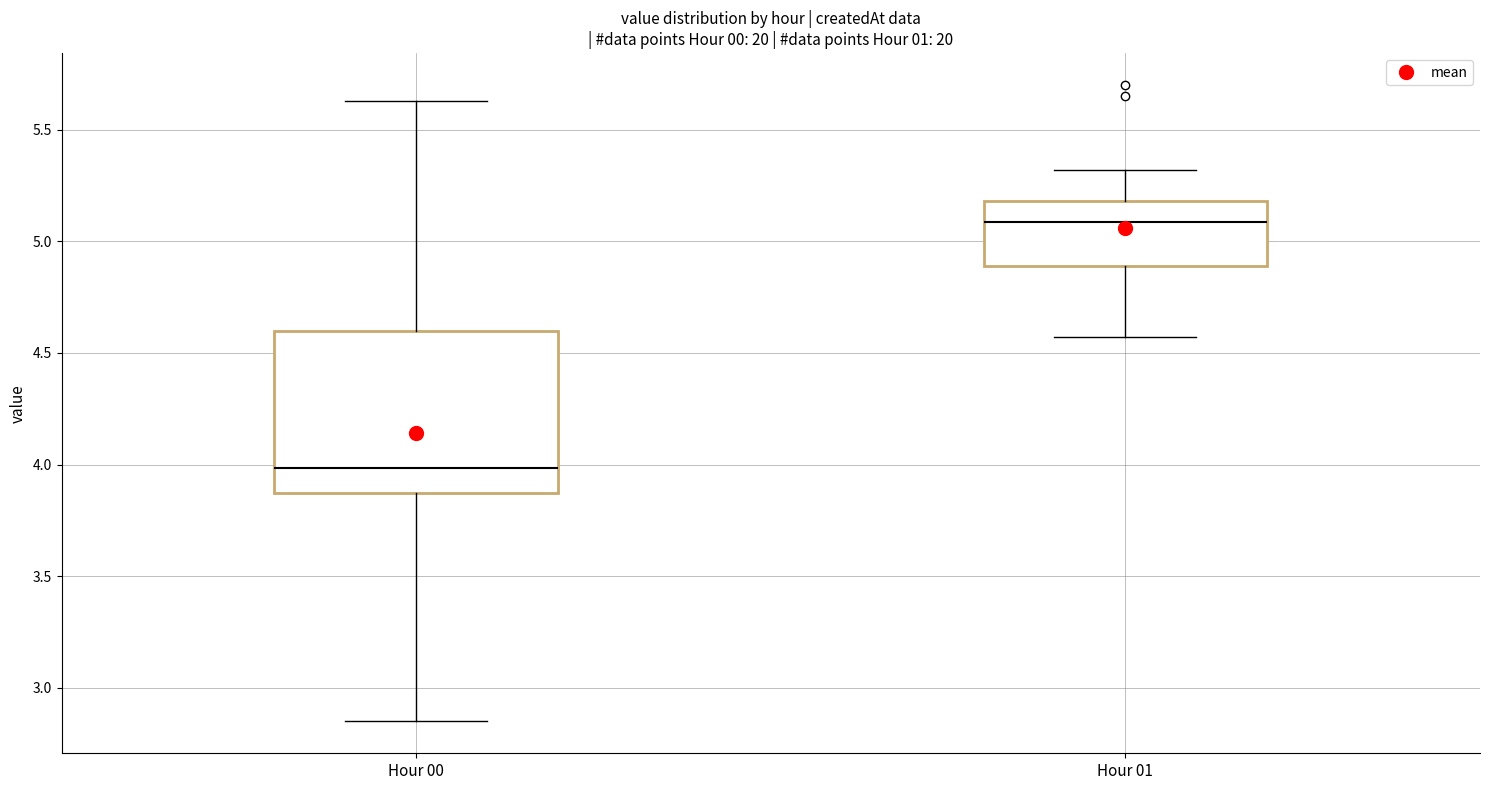

Reading left to right, read every box against the y-axis: the position of its median line, the range the box covers, and the ends of its whiskers. The values are not printed on the chart, so give them approximately, as read against the axis.

Hour 00: median 4.00, box 3.85 to 4.60, whiskers 2.85 to 5.65
Hour 01: median 5.10, box 4.90 to 5.20, whiskers 4.55 to 5.30